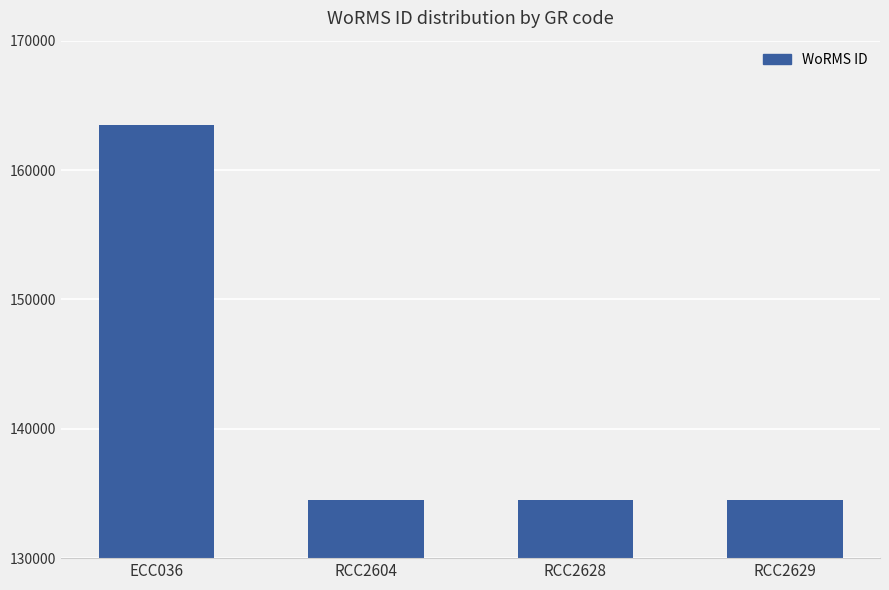

What is the label of the 2nd bar from the left?

RCC2604